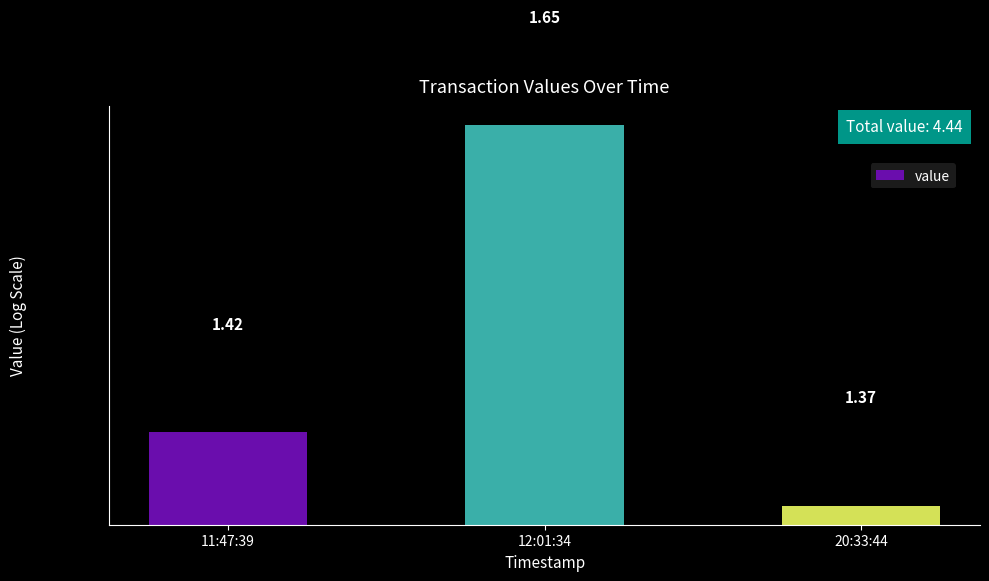

The chart shows a value of 0.9 at 11:47:39. True or false?

False